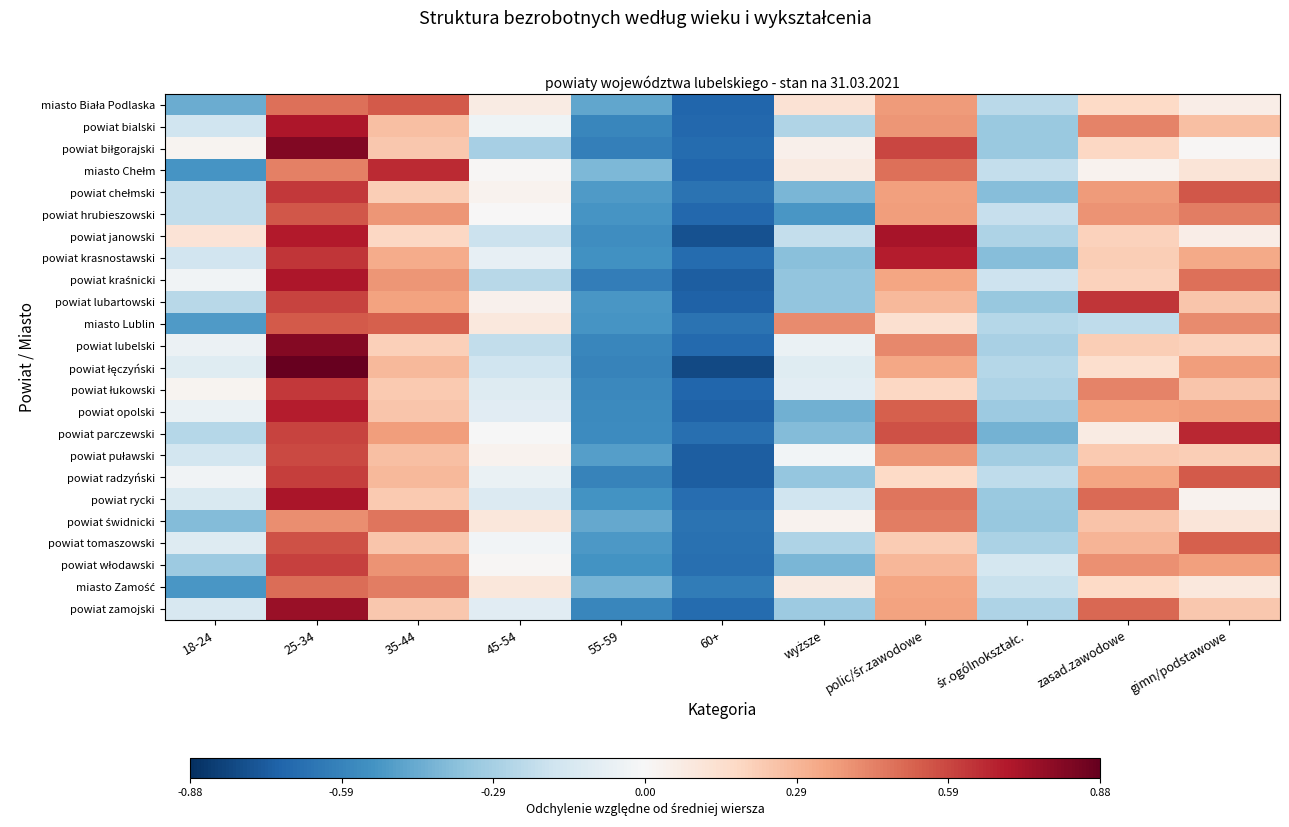

Between śr.ogólnokształc. and zasad.zawodowe, which series saw the biggest shift?

powiat lubartowski